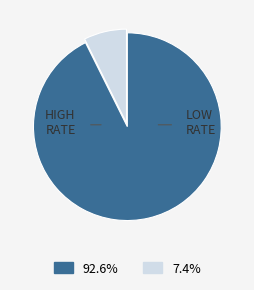

Is there a majority slice in this chart?

Yes